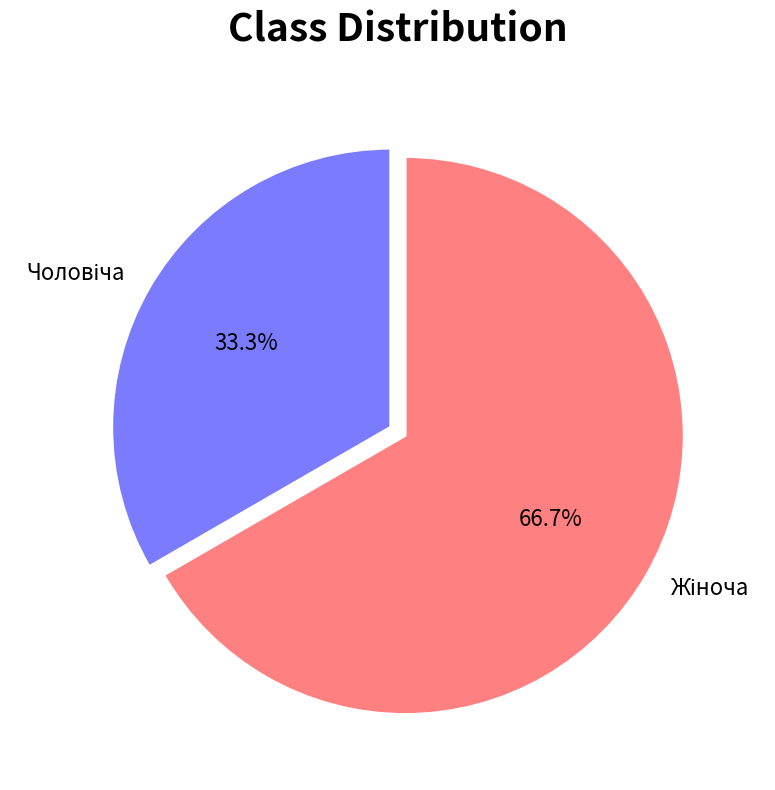

Is there any slice that represents more than half of the pie?

Yes